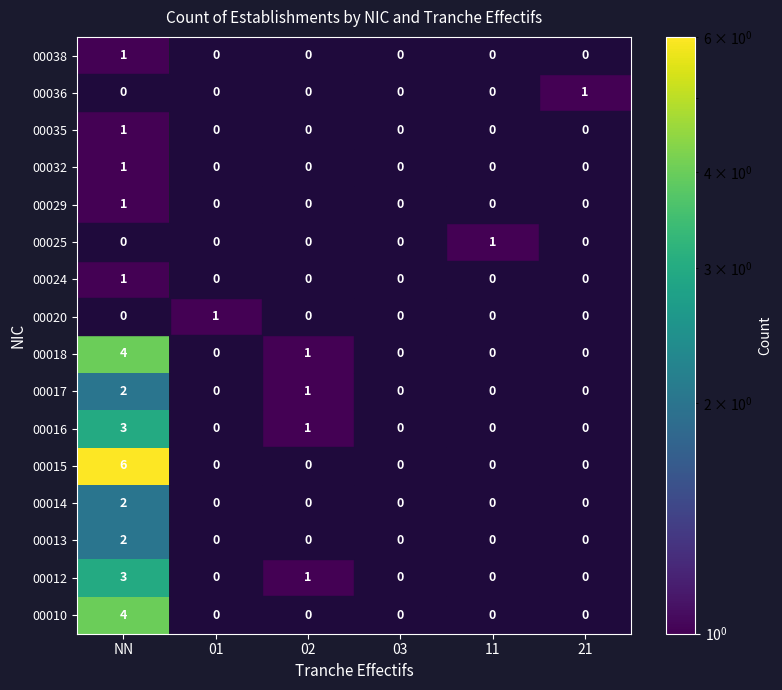

How many data points in 00018 are above 0?

2